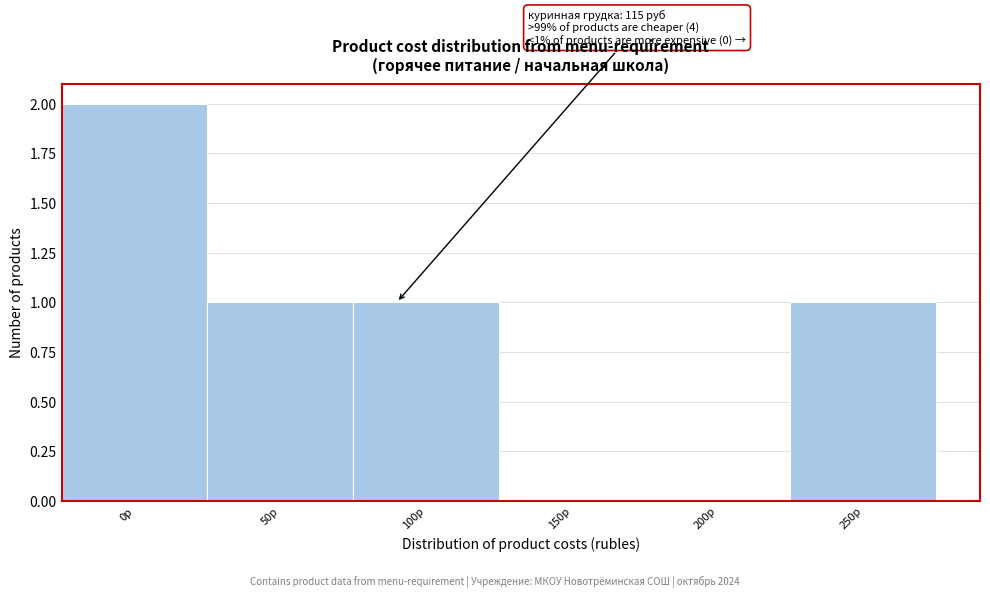

Reading left to right, list all the values displayed in this chart.

0р=2	50р=1	100р=1	150р=0	200р=0	250р=1